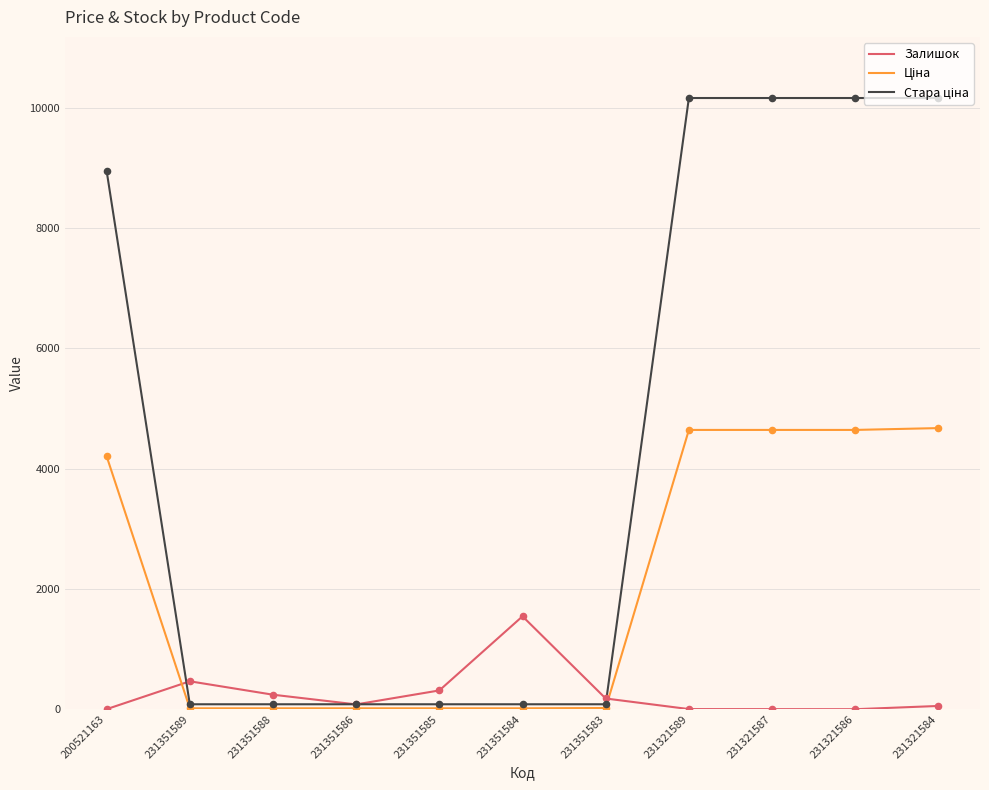

At which label does Залишок reach its peak?

231351584